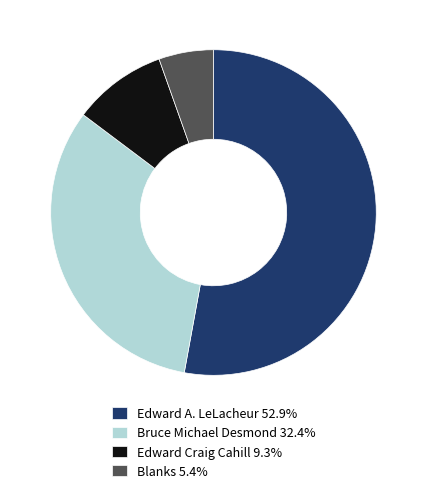

The Edward Craig Cahill slice represents 23% of the pie. True or false?

False